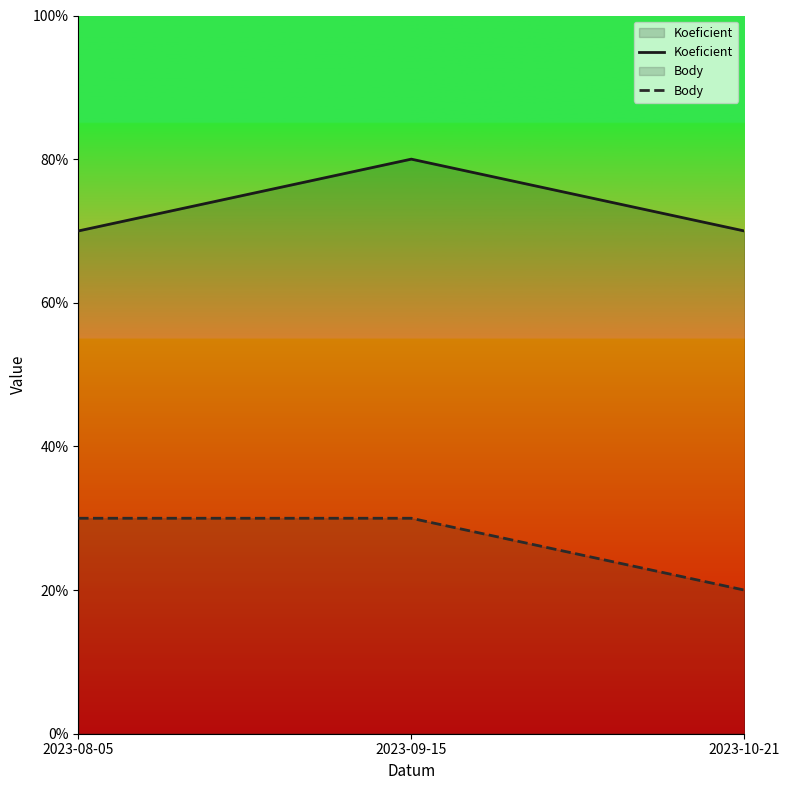

Rank the series by their maximum value, from lowest to highest.

Body, Koeficient